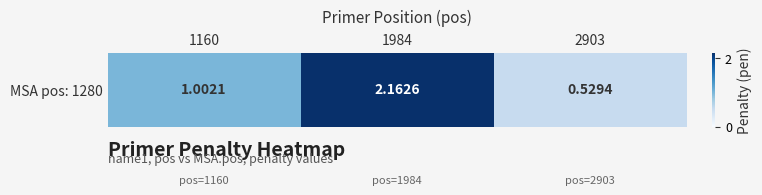

The value at 2903 is 0.3. True or false?

False